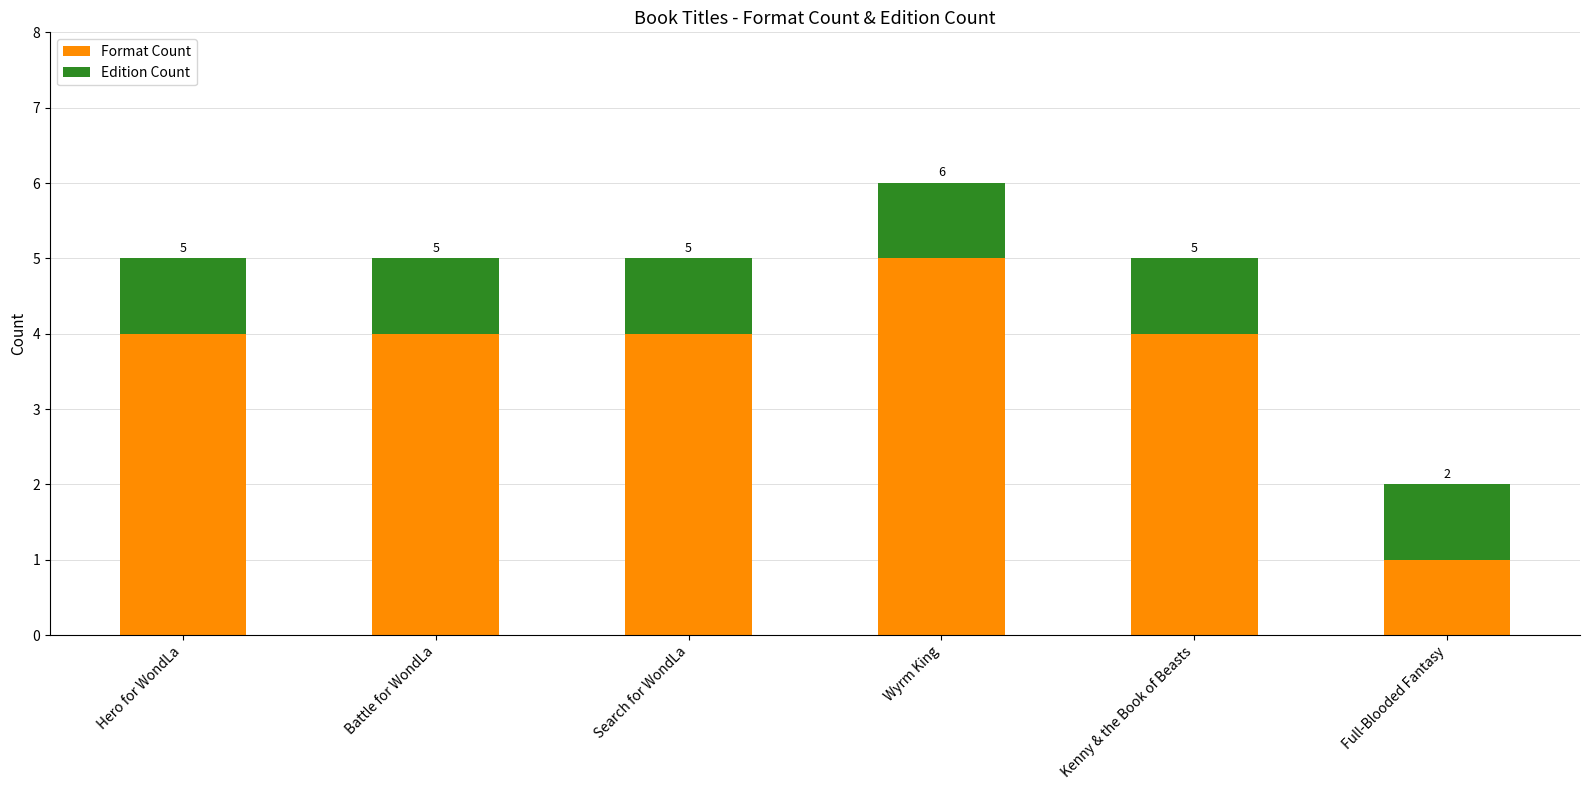

At which category is the sum across all series the highest?

Wyrm King